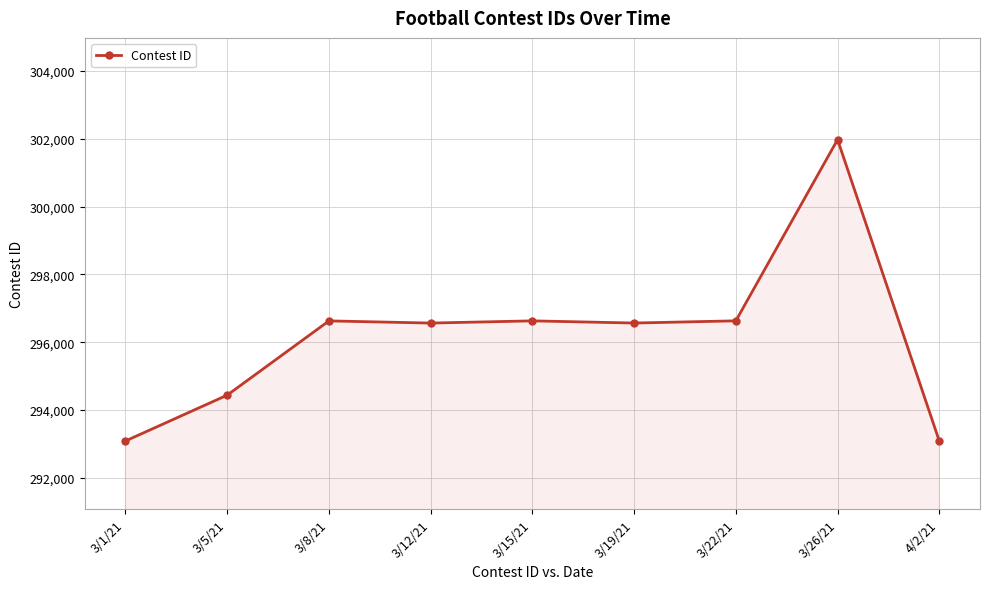

What position from the left is 3/19/21?

6